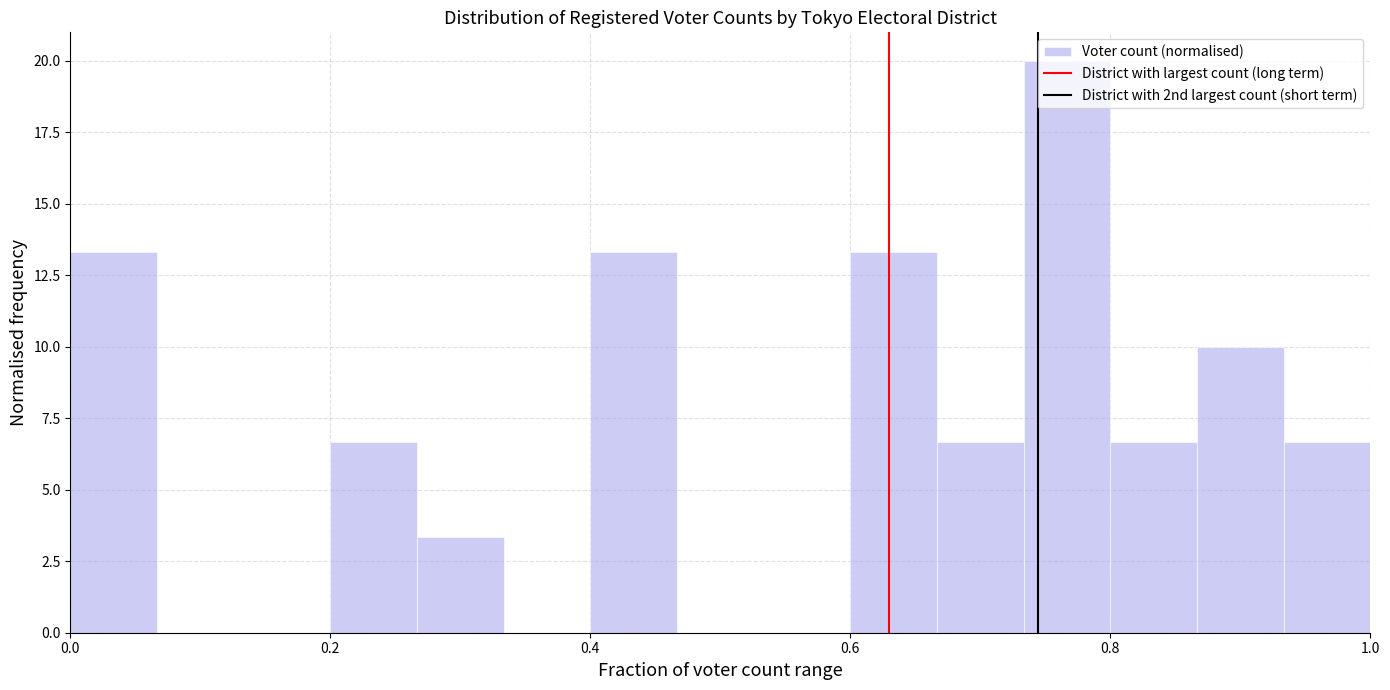

Read against the x-axis, roughly where is the centre of the tallest bar?

0.76